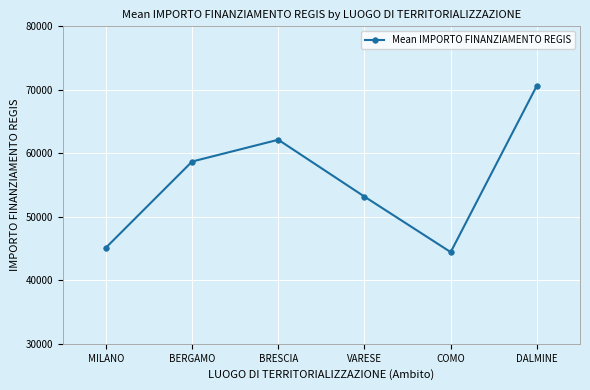

Which category has the lowest value across all series?

COMO